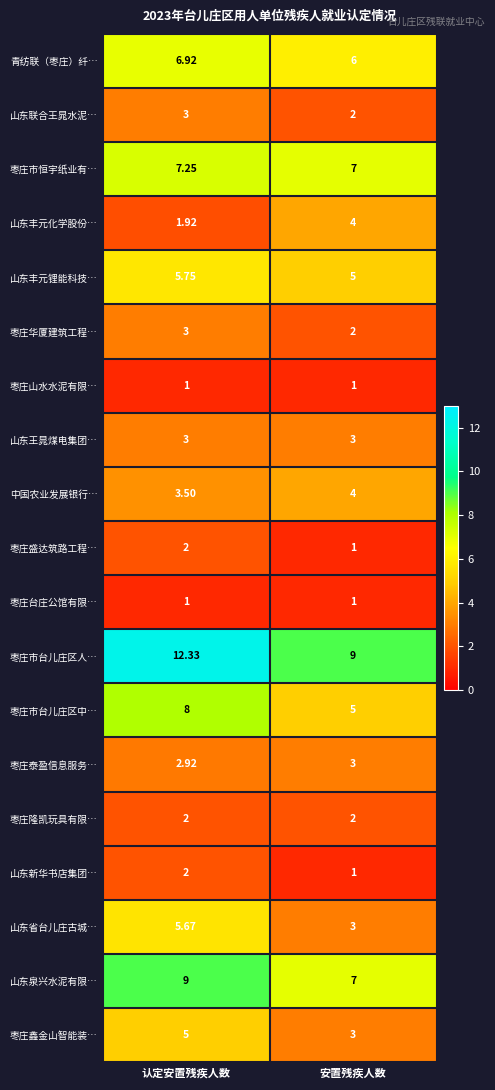

What is the minimum value shown in the chart?

1.0